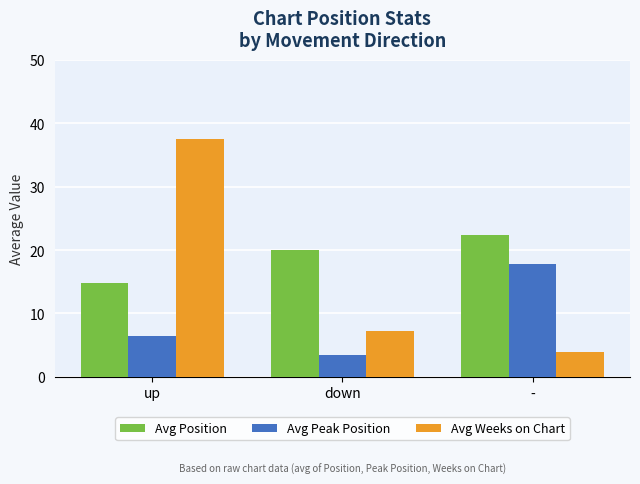

Reading right to left, what are all the values shown in this chart?

Avg Position: -=22.4	down=20.0	up=14.8
Avg Peak Position: -=17.8	down=3.4	up=6.5
Avg Weeks on Chart: -=3.9	down=7.2	up=37.5